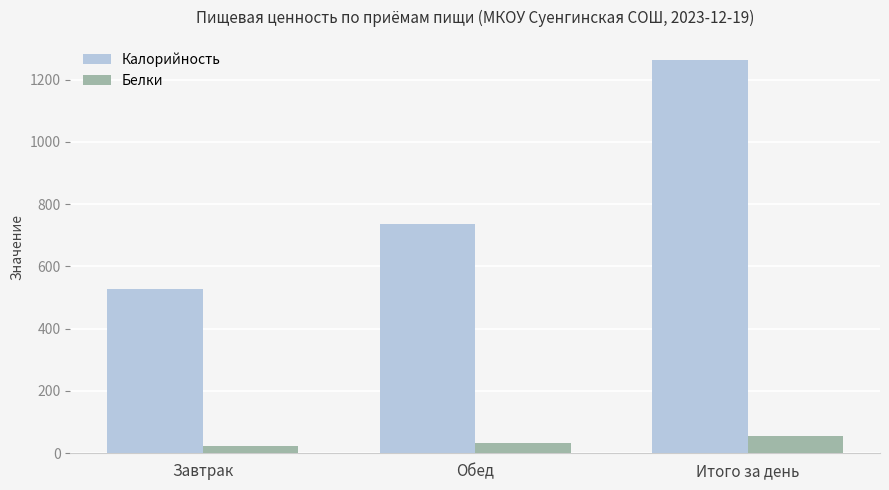

Count the number of categories in the chart.

3